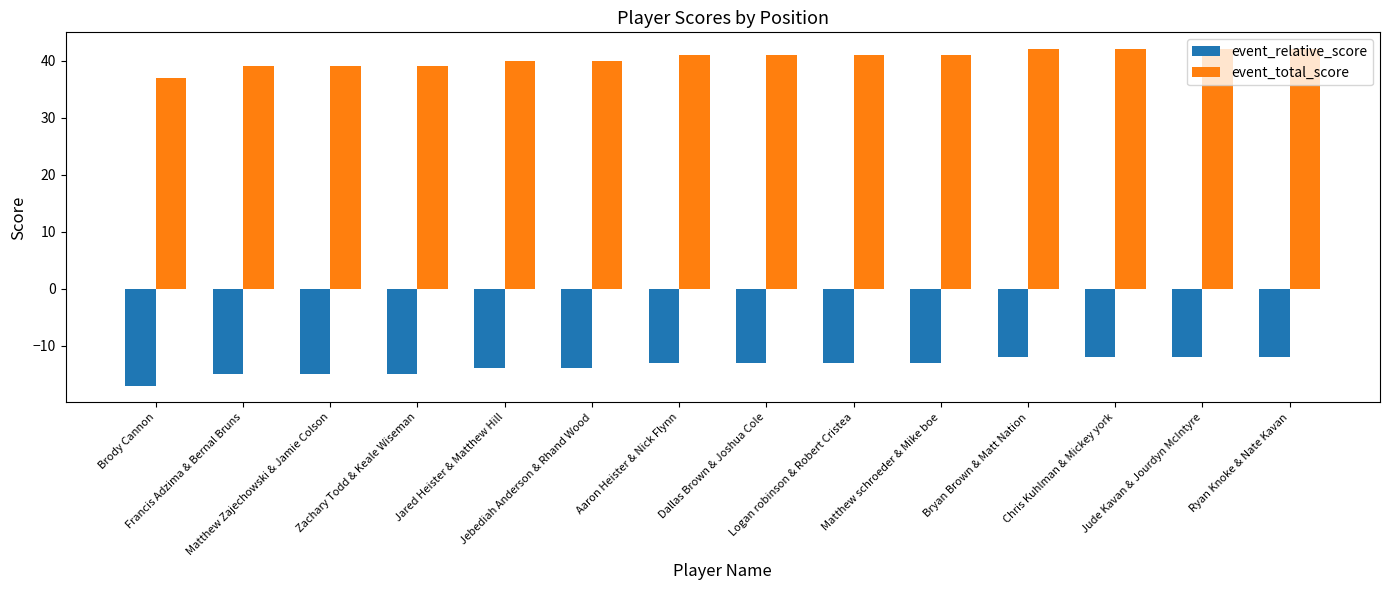

Reading right to left, transcribe all the data shown in this chart.

event_relative_score: Ryan Knoke & Nate Kavan=-12	Jude Kavan & Jourdyn McIntyre=-12	Chris Kuhlman & Mickey york=-12	Bryan Brown & Matt Nation=-12	Matthew schroeder & Mike boe=-13	Logan robinson & Robert Cristea=-13	Dallas Brown & Joshua Cole=-13	Aaron Heister & Nick Flynn=-13	Jebediah Anderson & Rhand Wood=-14	Jared Heister & Matthew Hill=-14	Zachary Todd & Keale Wiseman=-15	Matthew Zajechowski & Jamie Colson=-15	Francis Adzima & Bernal Bruns=-15	Brody Cannon=-17
event_total_score: Ryan Knoke & Nate Kavan=42	Jude Kavan & Jourdyn McIntyre=42	Chris Kuhlman & Mickey york=42	Bryan Brown & Matt Nation=42	Matthew schroeder & Mike boe=41	Logan robinson & Robert Cristea=41	Dallas Brown & Joshua Cole=41	Aaron Heister & Nick Flynn=41	Jebediah Anderson & Rhand Wood=40	Jared Heister & Matthew Hill=40	Zachary Todd & Keale Wiseman=39	Matthew Zajechowski & Jamie Colson=39	Francis Adzima & Bernal Bruns=39	Brody Cannon=37